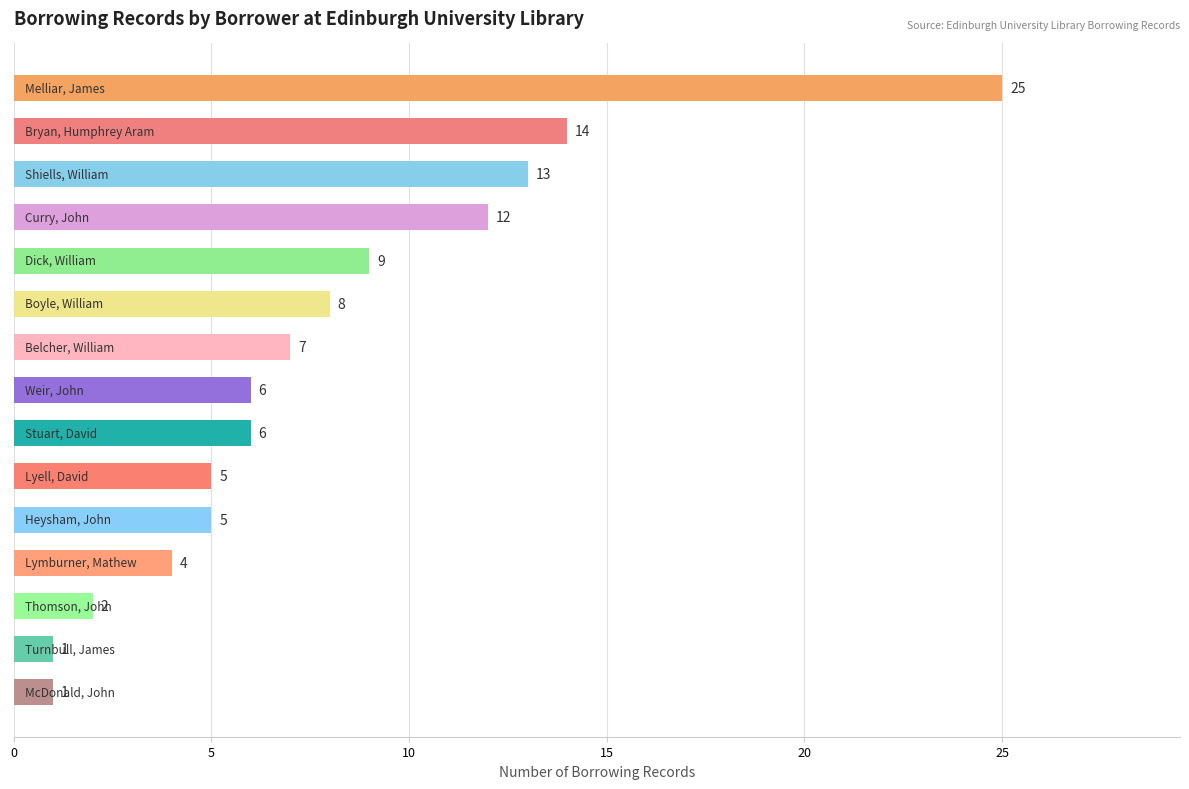

What is the maximum value shown in the chart?

25